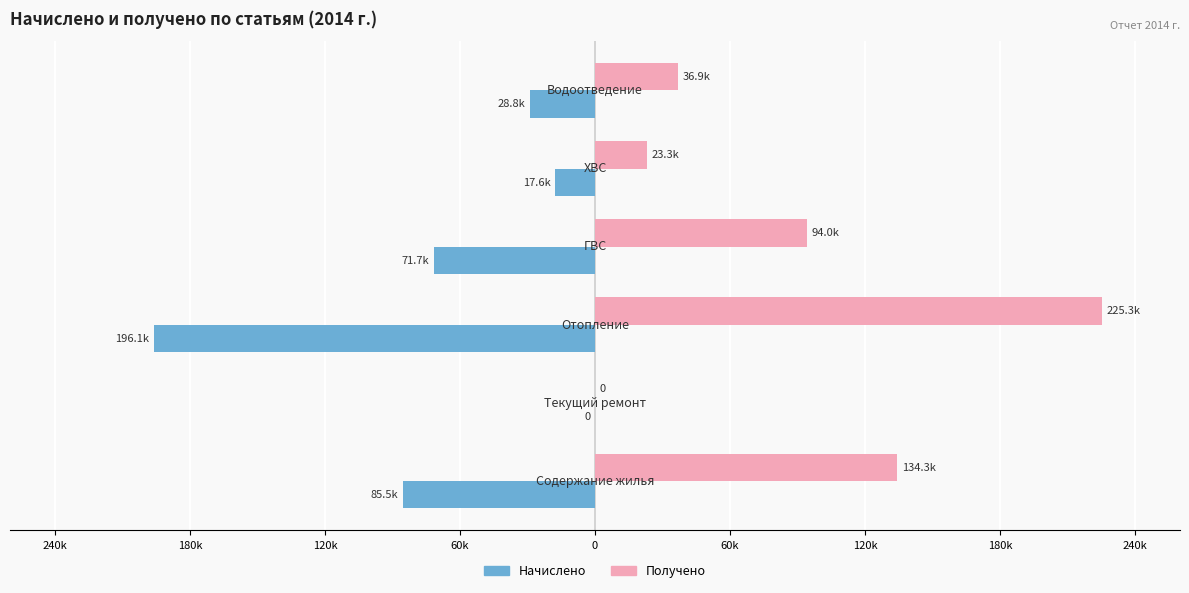

List the series in order of their peak value, lowest first.

Начислено, Получено